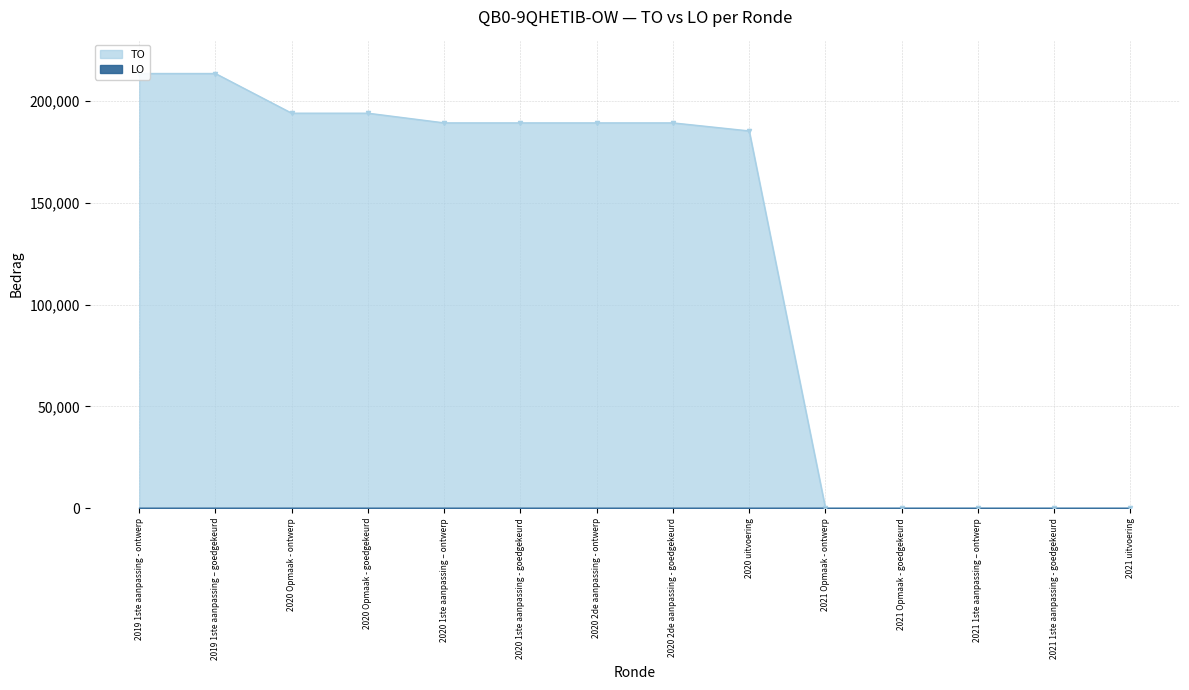

How many values exceed 189152?

4